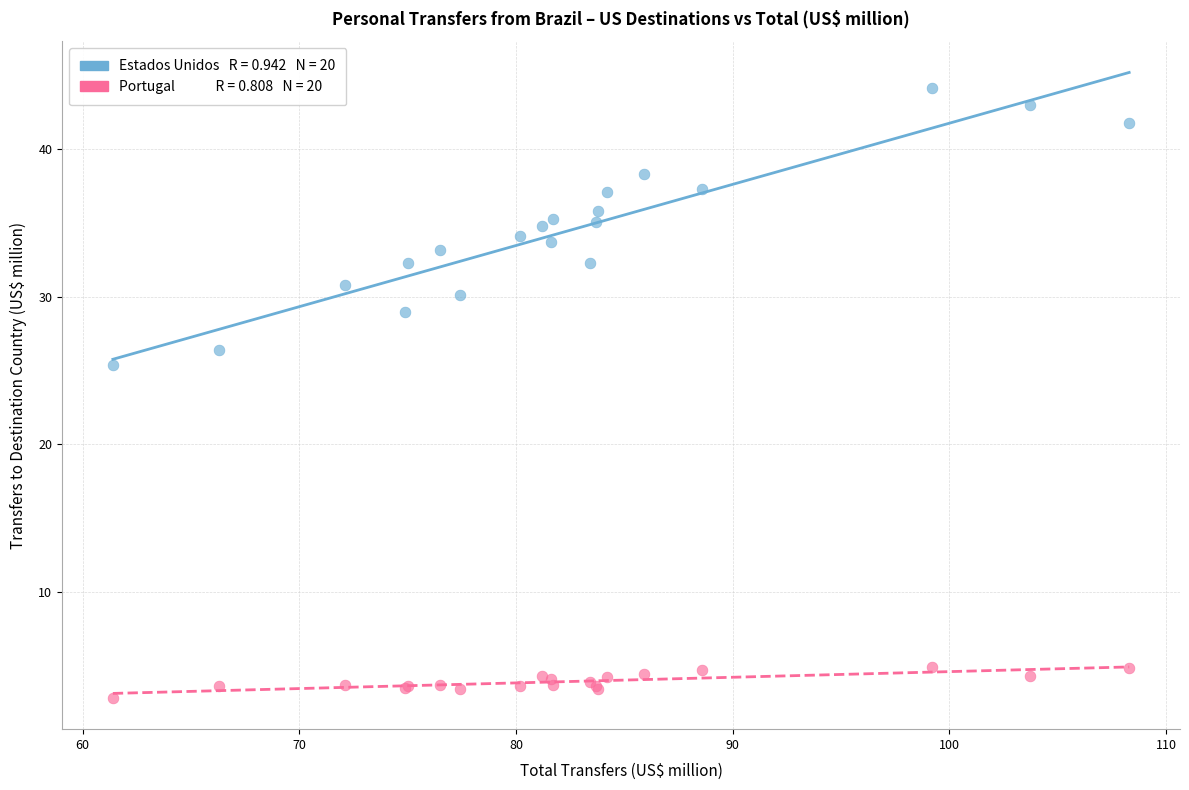

Across all series, what Y value is closest to 23?

25.4